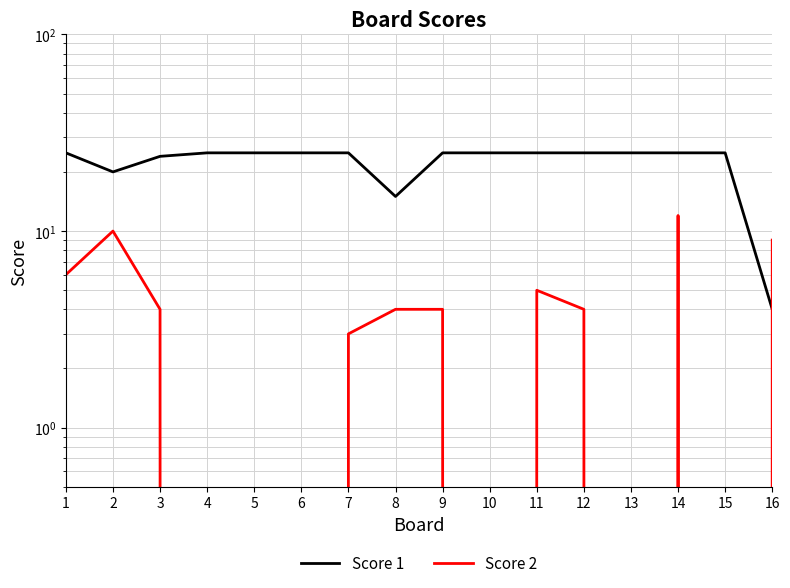

What is the spread (max minus min) of values at 8?

11